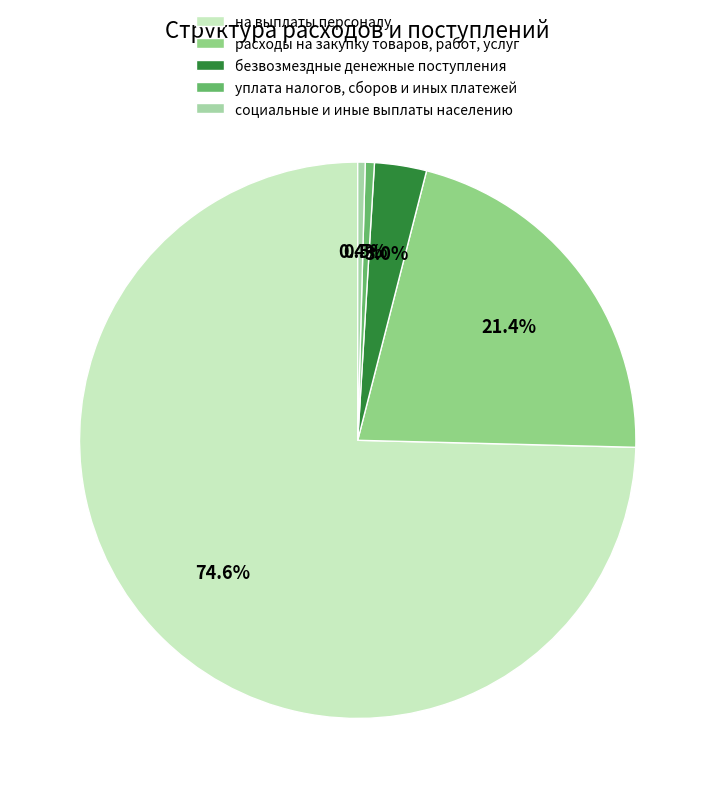

Rank the categories by value from highest to lowest.

на выплаты персоналу, расходы на закупку товаров, работ, услуг, безвозмездные денежные поступления, уплата налогов, сборов и иных платежей, социальные и иные выплаты населению